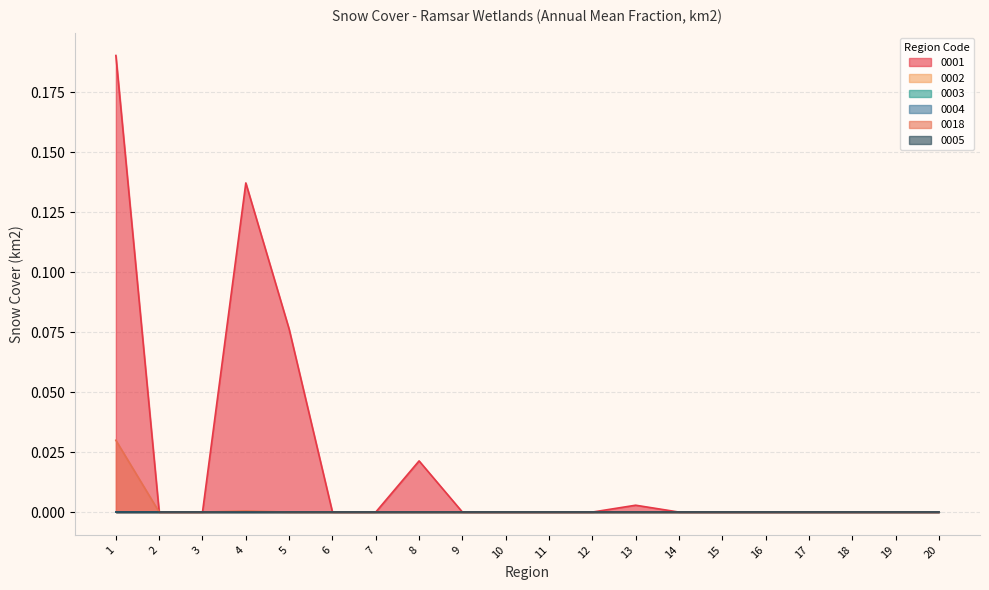

Reading right to left, what are all the values shown in this chart?

0001: 0.0	0.0	0.0	0.0	0.0	0.0	0.0	0.0	0.0	0.0	0.0	0.0	0.0	0.0	0.0	0.1	0.1	0.0	0.0	0.2
0002: 0.0	0.0	0.0	0.0	0.0	0.0	0.0	0.0	0.0	0.0	0.0	0.0	0.0	0.0	0.0	0.0	0.0	0.0	0.0	0.0
0003: 0.0	0.0	0.0	0.0	0.0	0.0	0.0	0.0	0.0	0.0	0.0	0.0	0.0	0.0	0.0	0.0	0.0	0.0	0.0	0.0
0004: 0.0	0.0	0.0	0.0	0.0	0.0	0.0	0.0	0.0	0.0	0.0	0.0	0.0	0.0	0.0	0.0	0.0	0.0	0.0	0.0
0018: 0.0	0.0	0.0	0.0	0.0	0.0	0.0	0.0	0.0	0.0	0.0	0.0	0.0	0.0	0.0	0.0	0.0	0.0	0.0	0.0
0005: 0.0	0.0	0.0	0.0	0.0	0.0	0.0	0.0	0.0	0.0	0.0	0.0	0.0	0.0	0.0	0.0	0.0	0.0	0.0	0.0